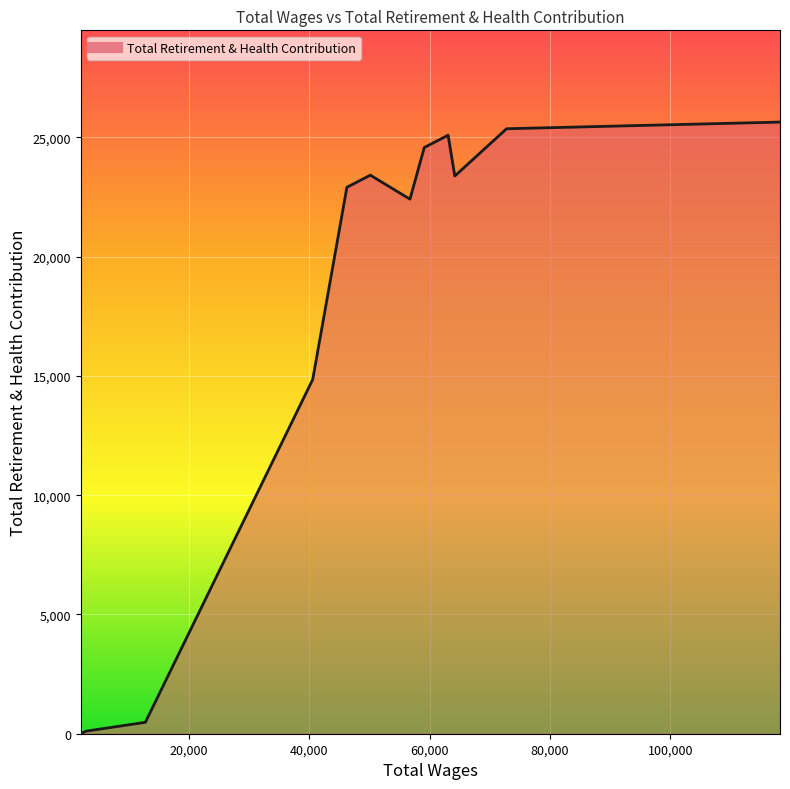

How many lines are shown in the chart?

1